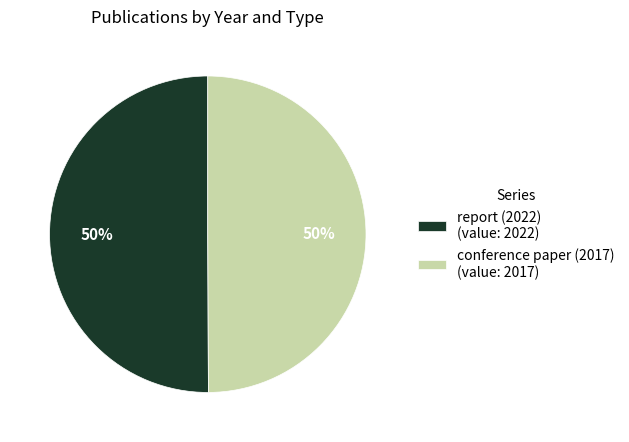

Approximately how many times larger is the value at conference paper (2017) compared to report (2022)?

1.0